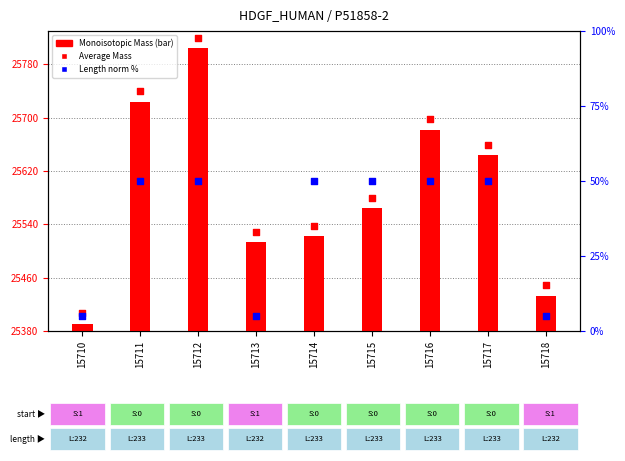

Which series contains the lowest Y value?

Length (norm %)